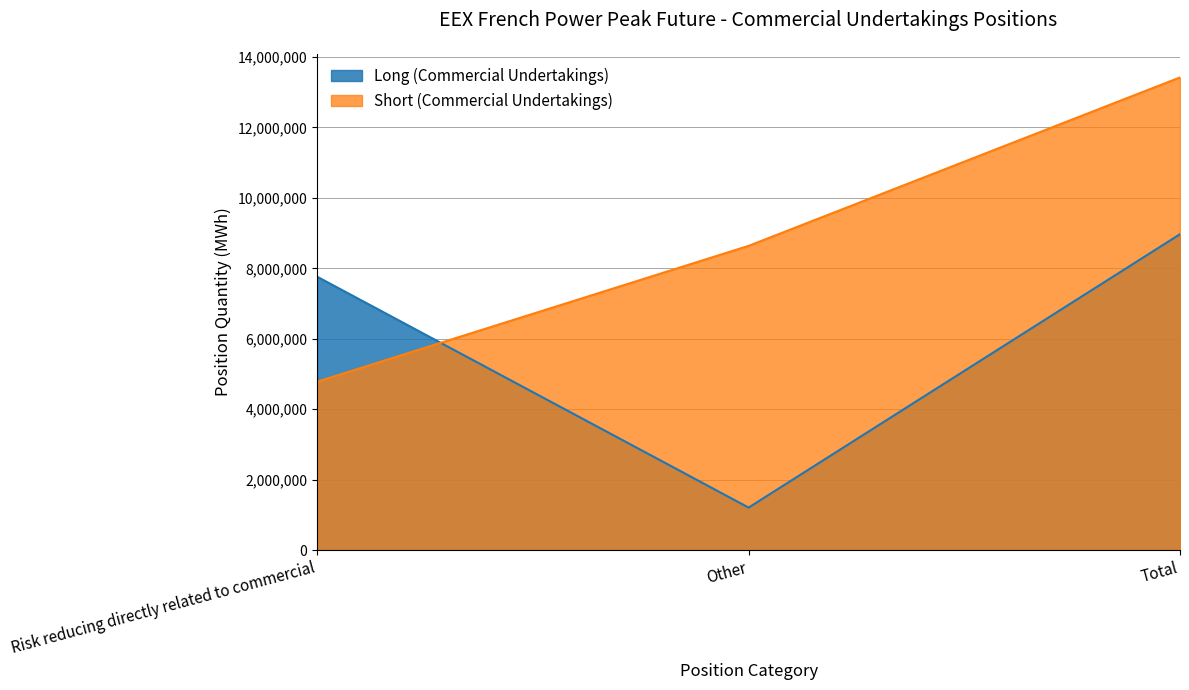

Between Risk reducing directly related to commercial and Other, which series saw the biggest shift?

Long (Commercial Undertakings)